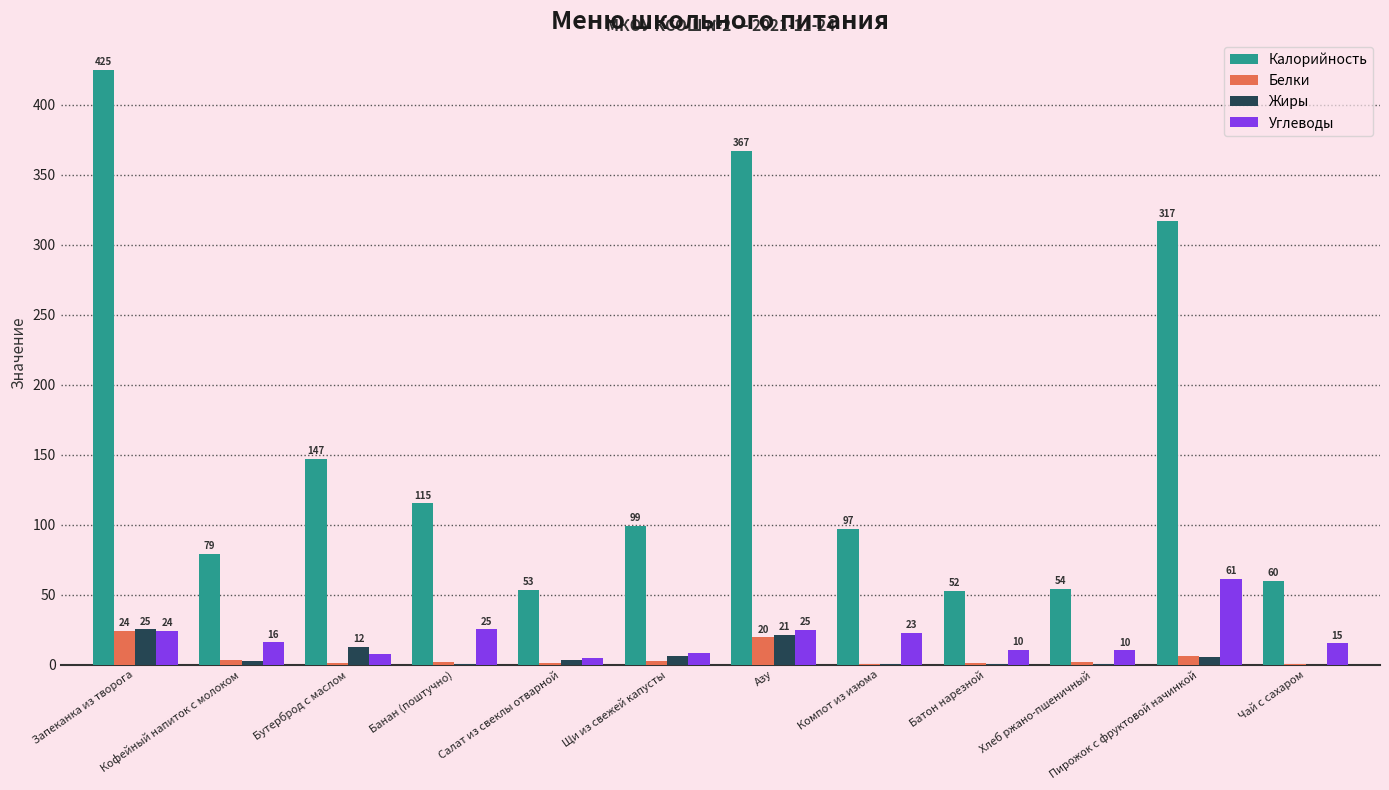

Is the value of Жиры at Бутерброд с маслом greater than the value of Белки at Кофейный напиток с молоком?

Yes